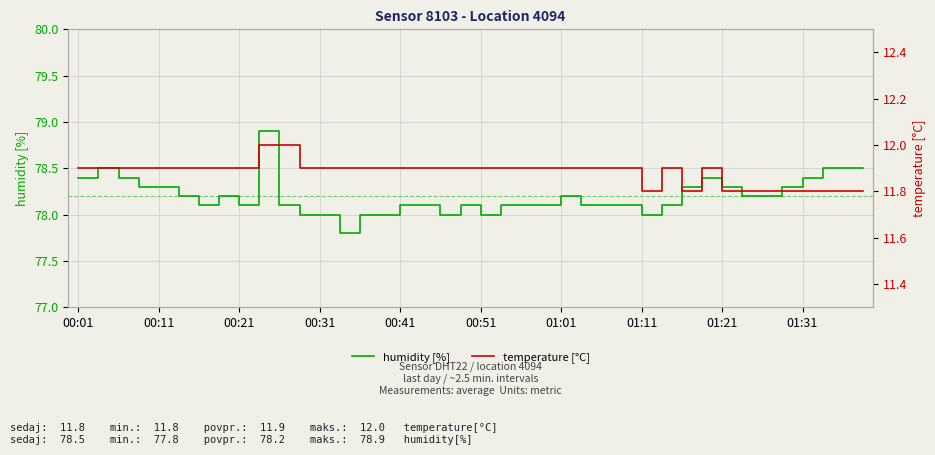

What is the difference between the maximum and minimum values in the humidity [%] series?

1.1